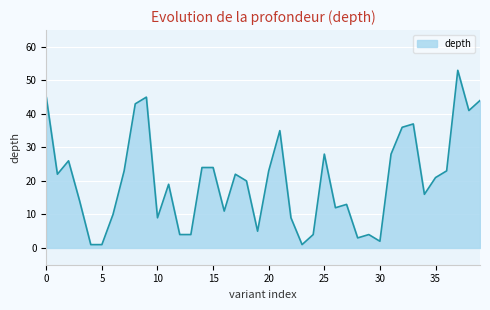

What is the maximum value shown in the chart?

53